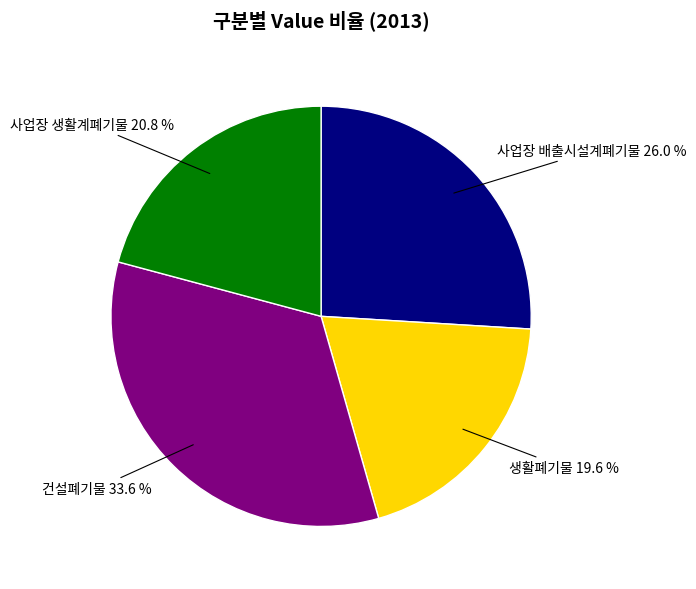

Is there a majority slice in this chart?

No